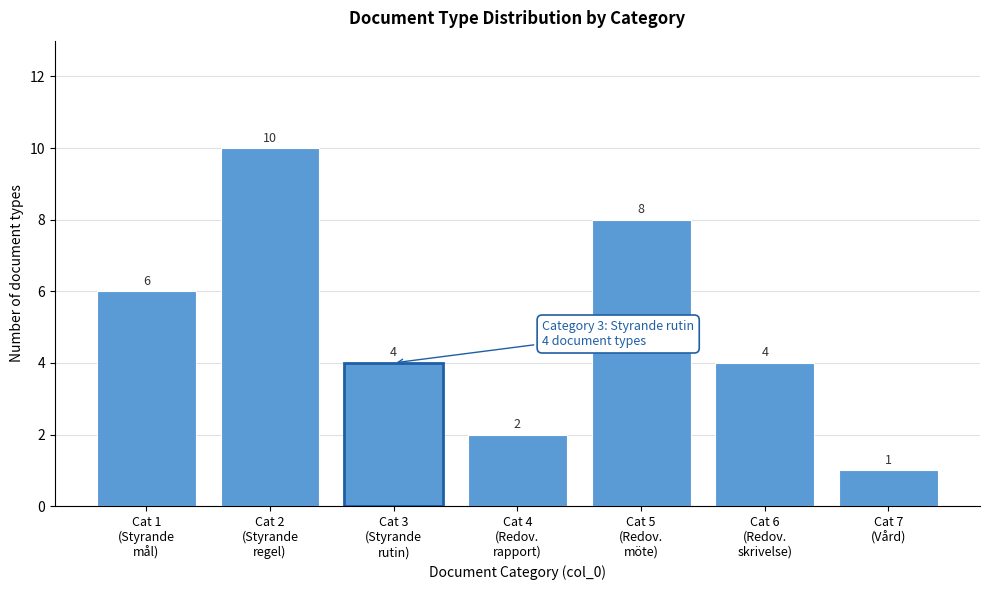

Reading right to left, extract all data points from this chart.

1	4	8	2	4	10	6